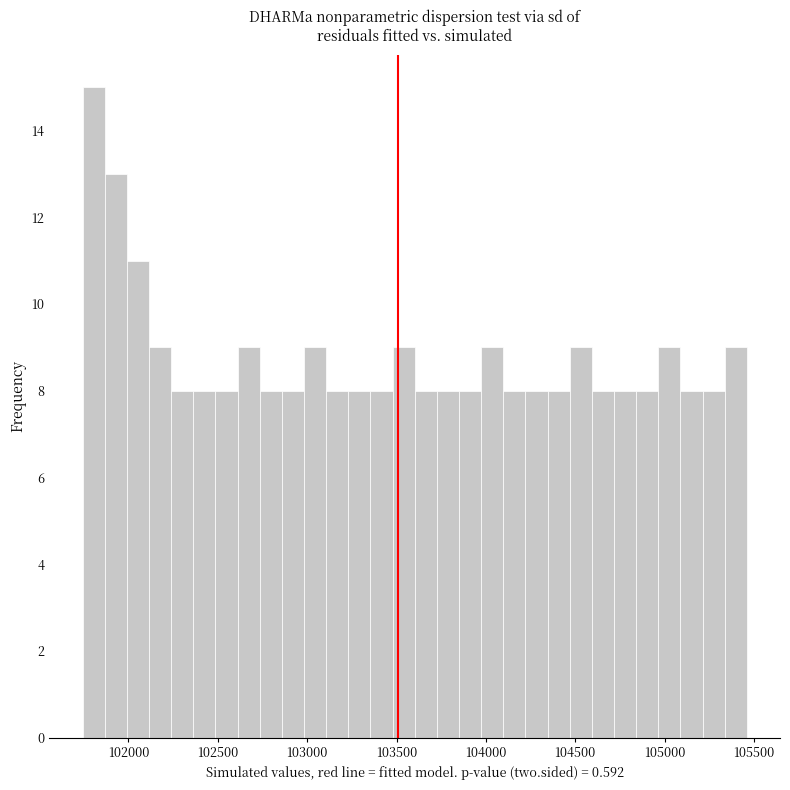

Read against the x-axis, roughly where is the centre of the tallest bar?

101800